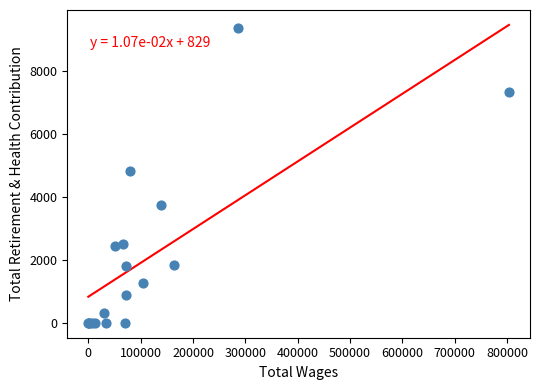

What Y value in the scatter plot is closest to 4680?

4824